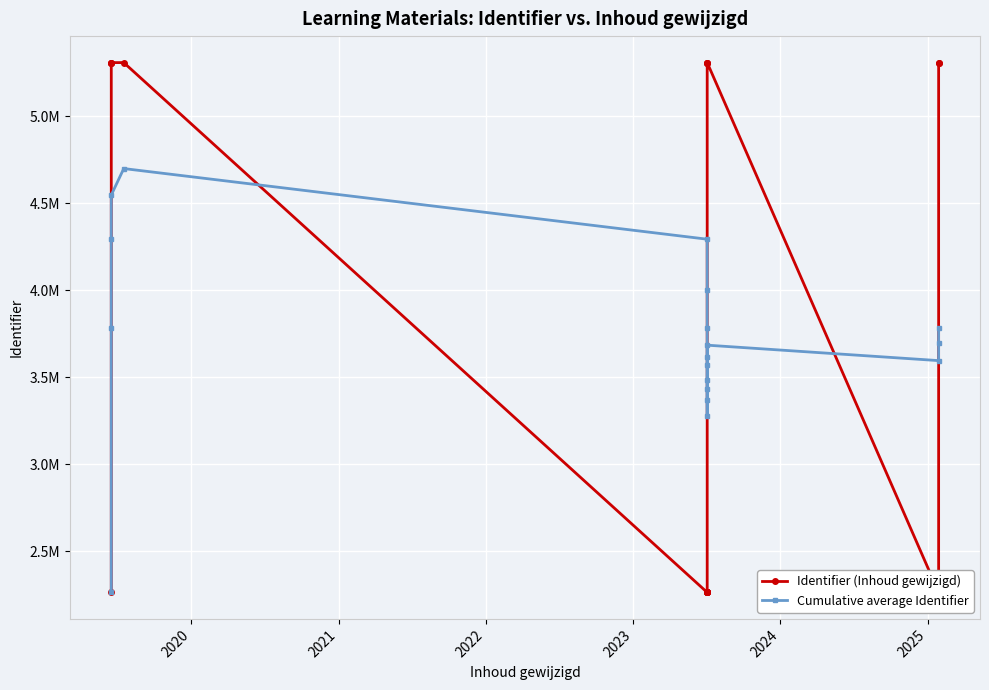

How many intersections are there between Cumulative average Identifier and Identifier (Inhoud gewijzigd)?

4